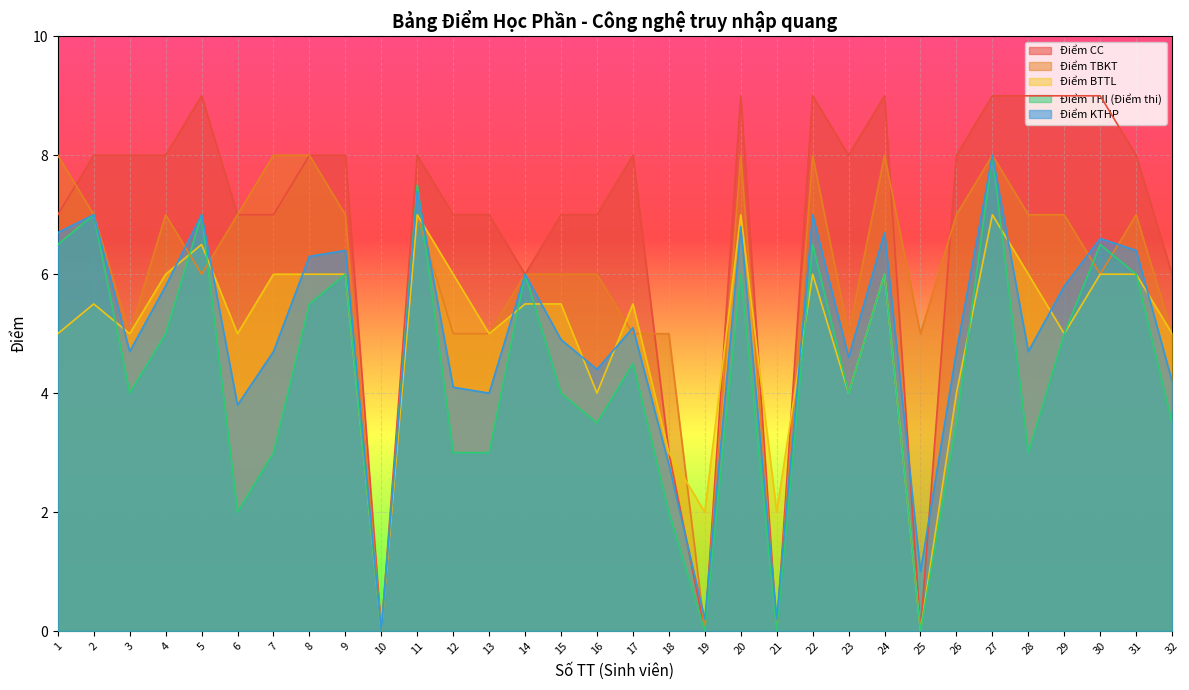

Between which two adjacent categories do Điểm CC and Điểm KTHP first intersect?

18 and 19